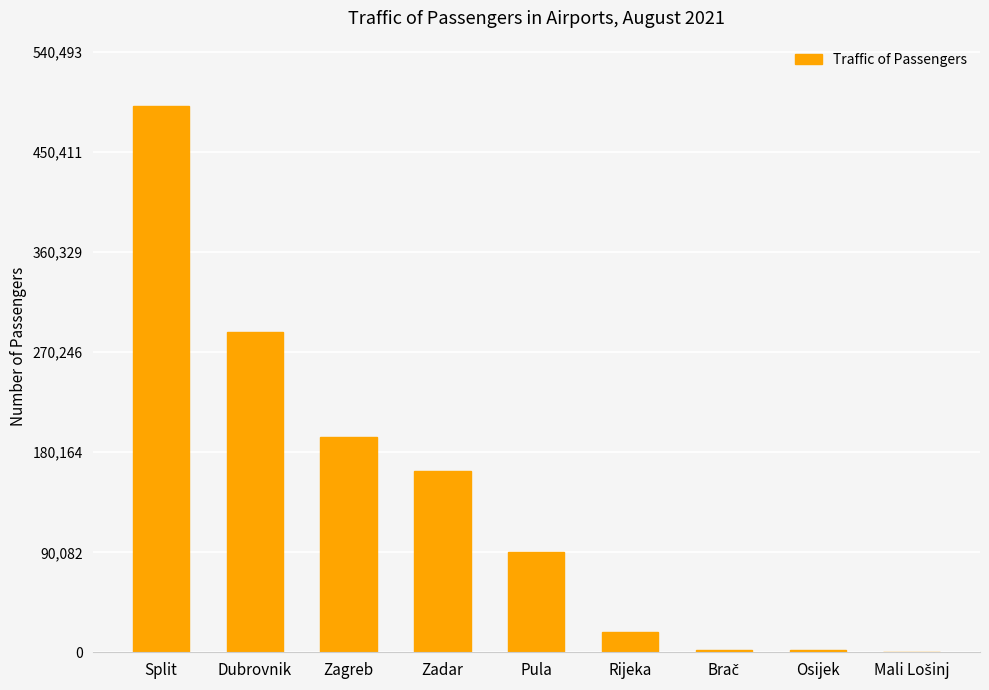

Is it true that the value at Split is 656283?

False